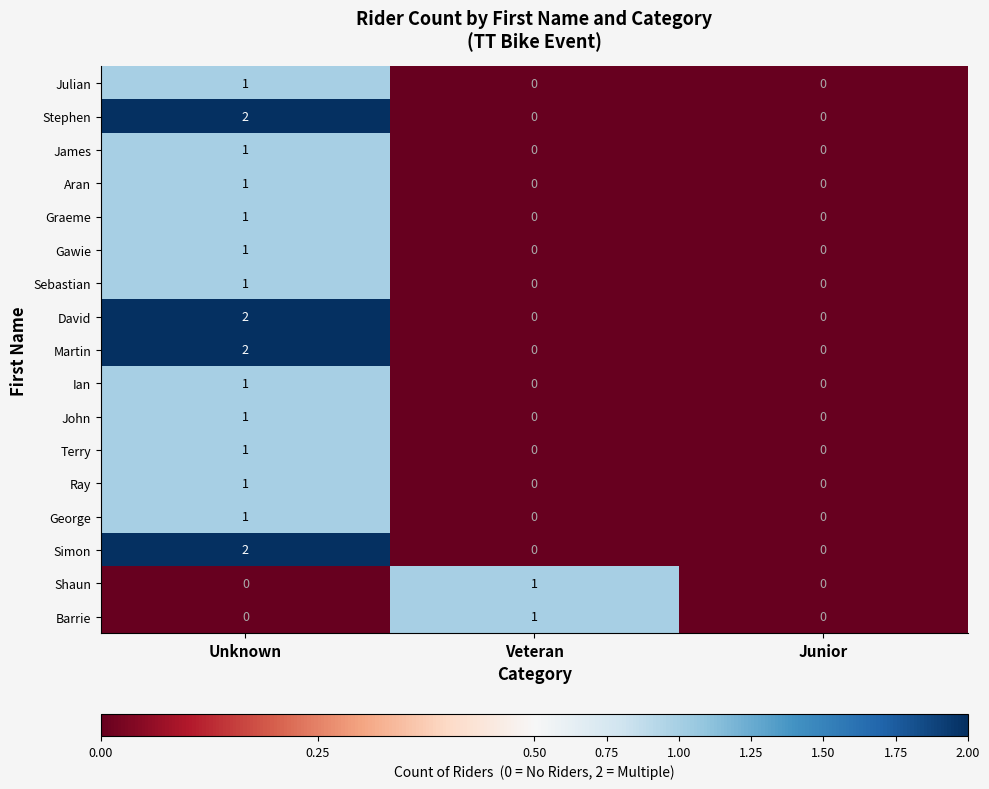

How many series are shown in this chart?

17